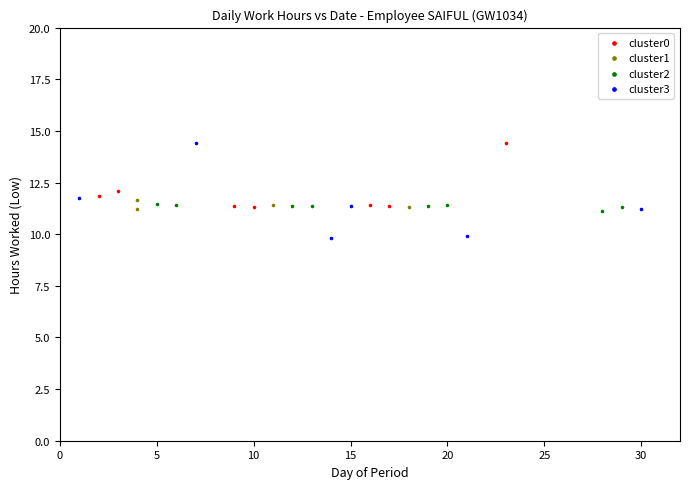

Which series reaches the minimum Y coordinate?

cluster3